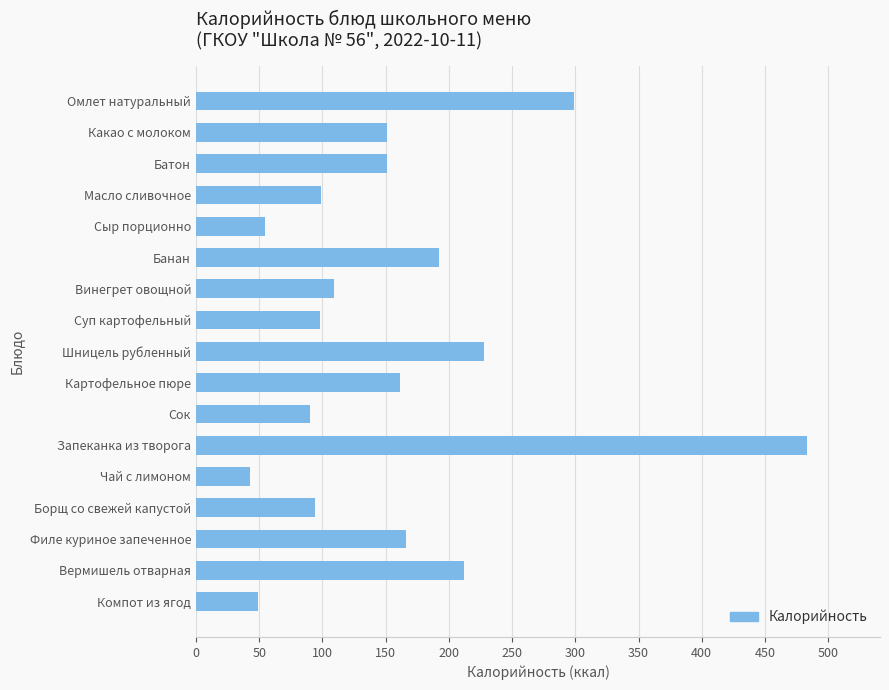

What is the ratio of the value at Омлет натуральный to the value at Борщ со свежей капустой?

3.2